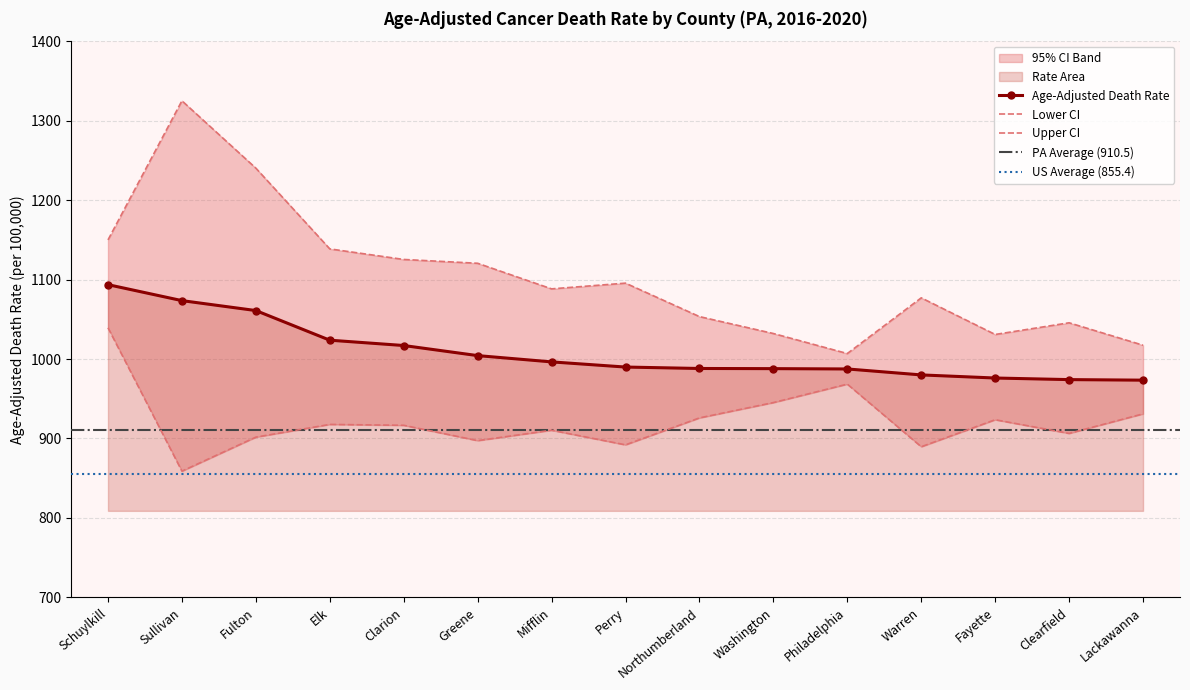

Which category has the highest value in the Lower CI series?

Schuylkill